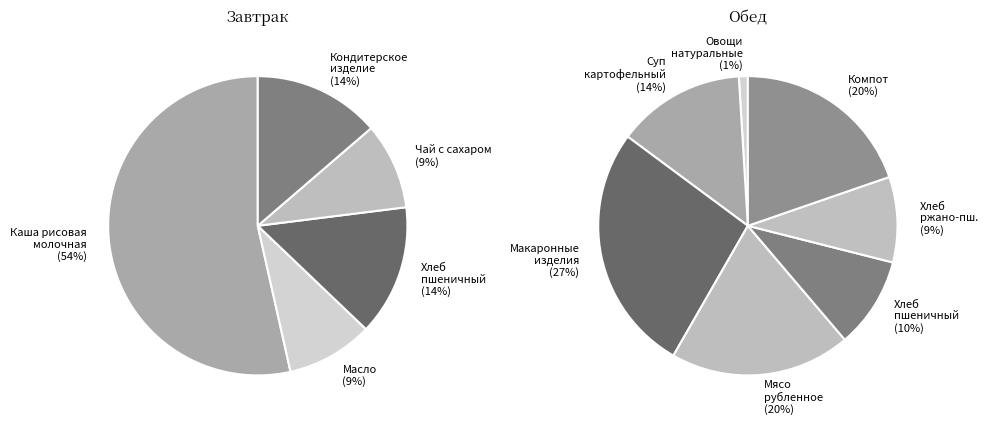

Combined, do Компот из смеси сухофруктов and Макаронные изделия отварные account for over 50%?

No